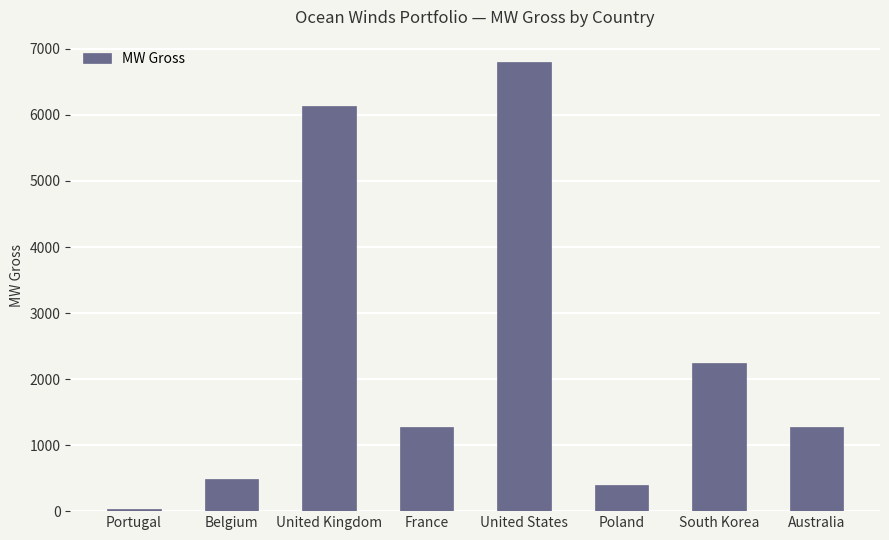

Where does the data first go above 1280?

United Kingdom